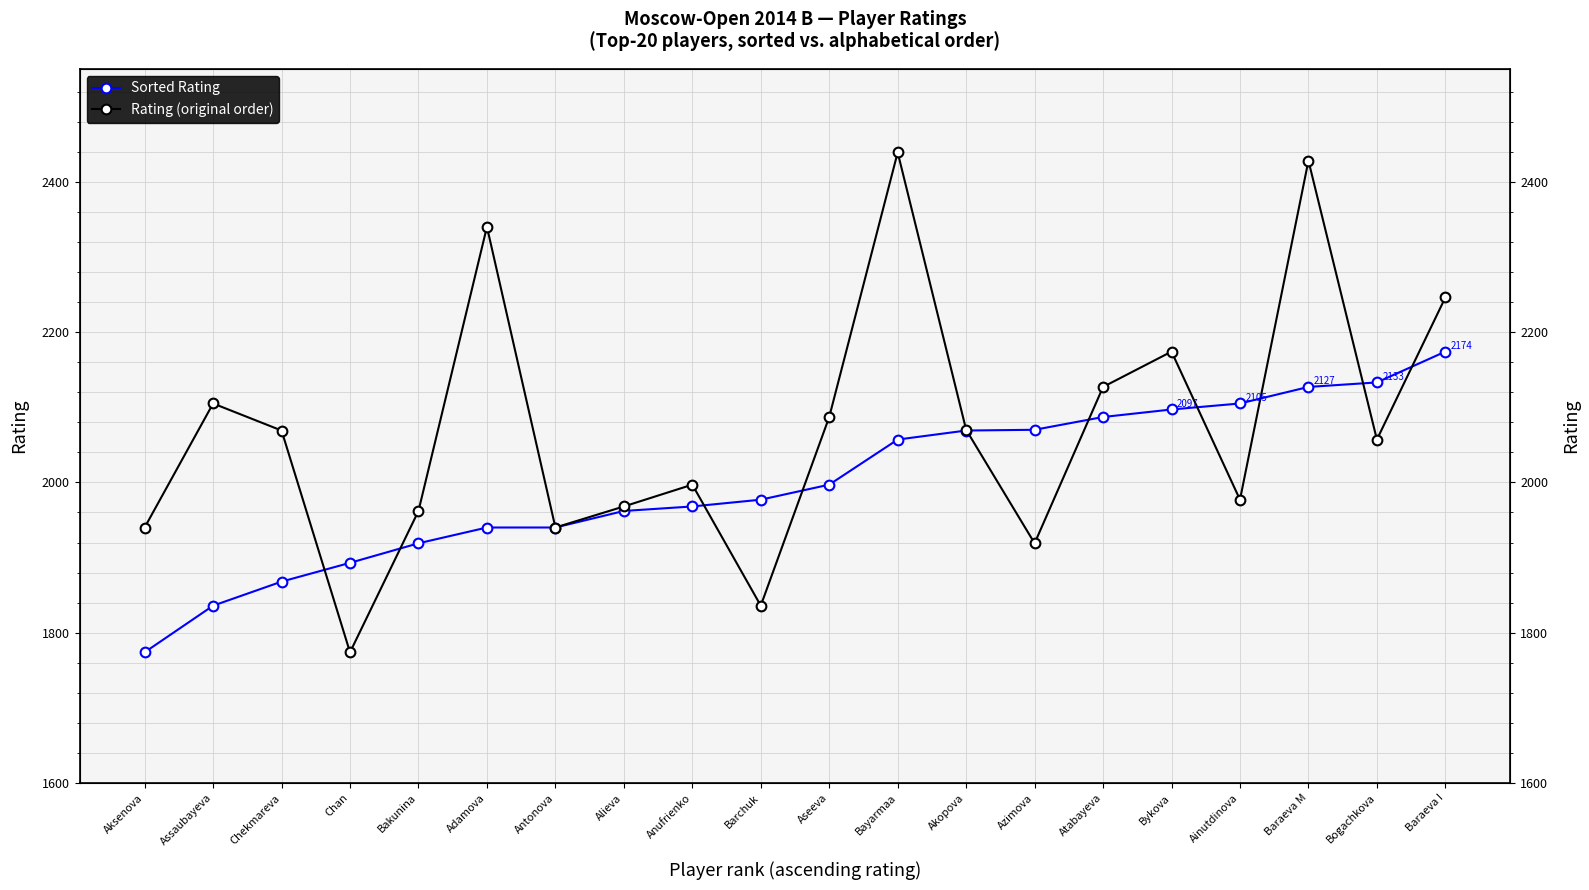

Where do Rating (original order) and Sorted Rating first cross each other?

Chekmareva and Chan